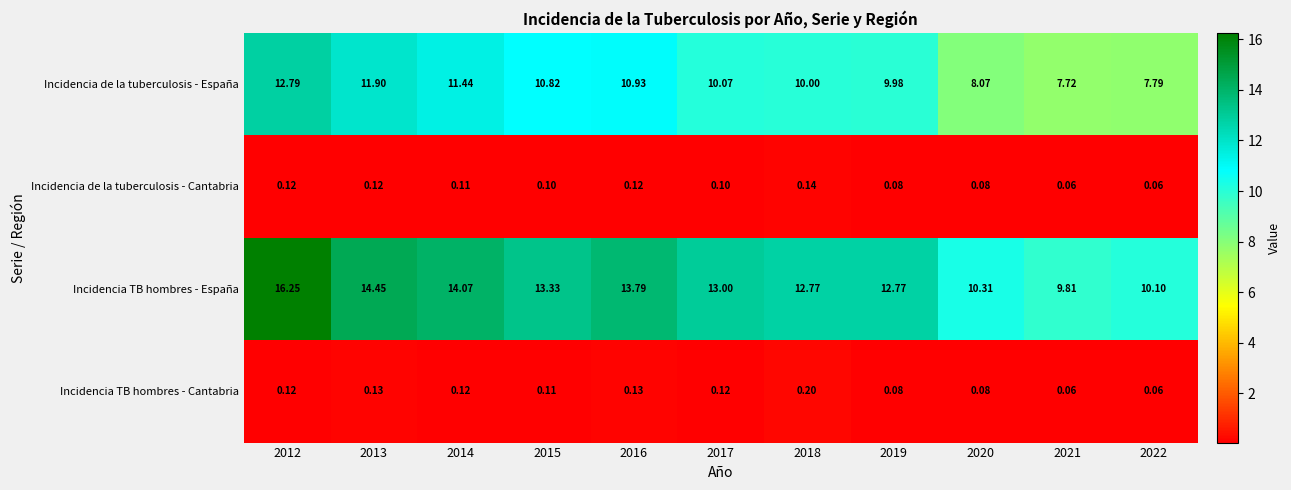

At 2013, list the series in order from largest to smallest.

Incidencia TB hombres - España, Incidencia de la tuberculosis - España, Incidencia TB hombres - Cantabria, Incidencia de la tuberculosis - Cantabria